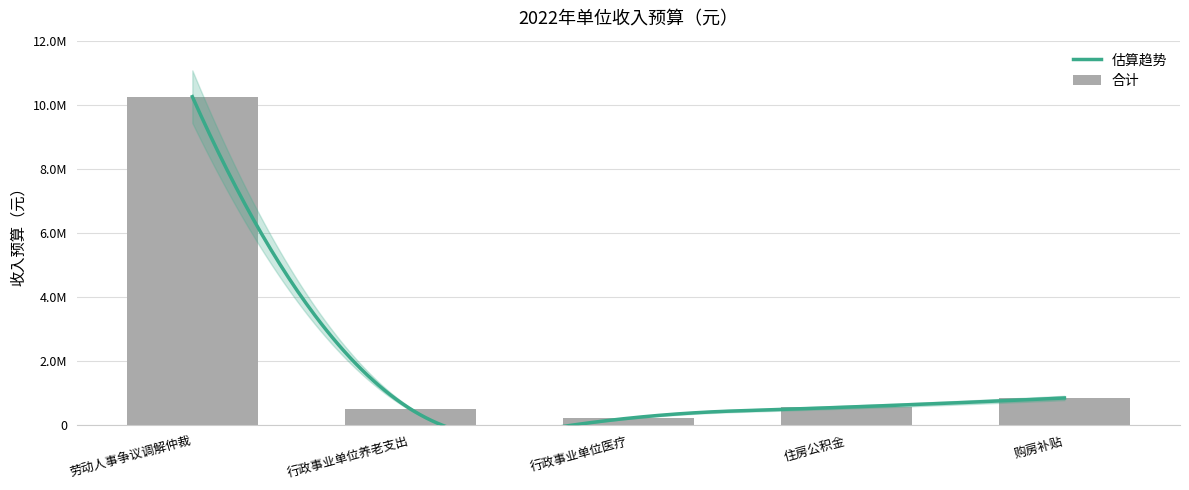

What is the change in value from 行政事业单位养老支出 to 行政事业单位医疗?

-290816.5